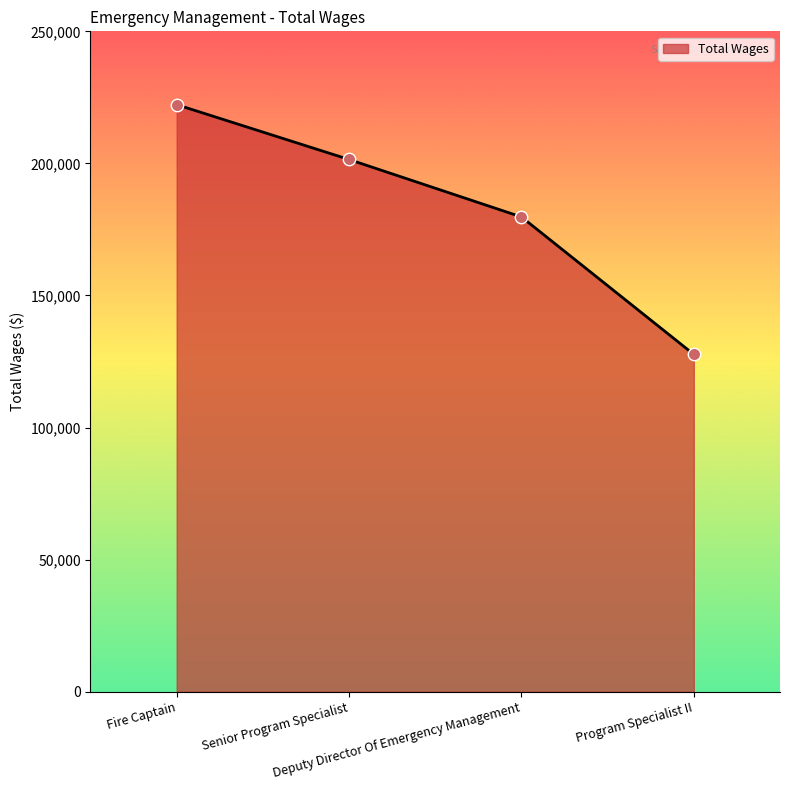

What is the change in value from Fire Captain to Deputy Director Of Emergency Management?

-42507